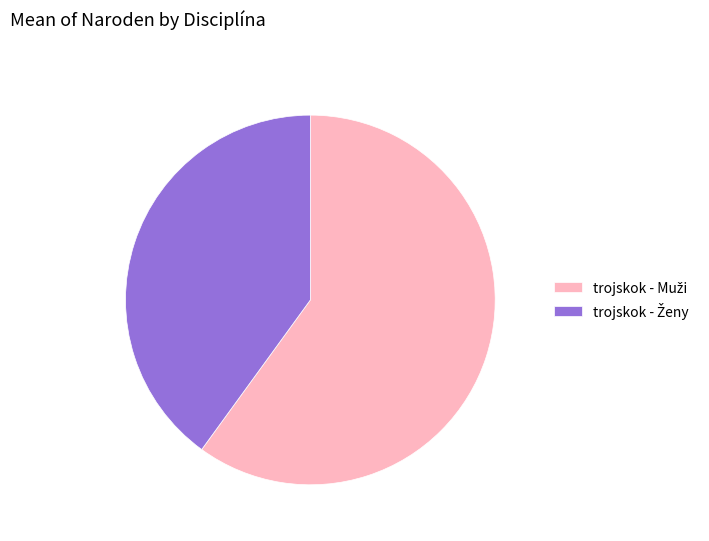

Is there a majority slice in this chart?

Yes